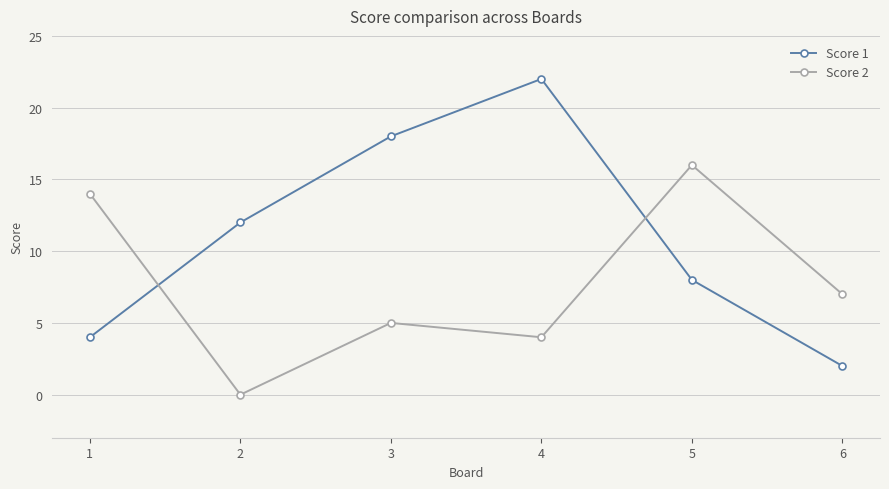

Reading left to right, transcribe all the data shown in this chart.

Score 1: 4	12	18	22	8	2
Score 2: 14	0	5	4	16	7